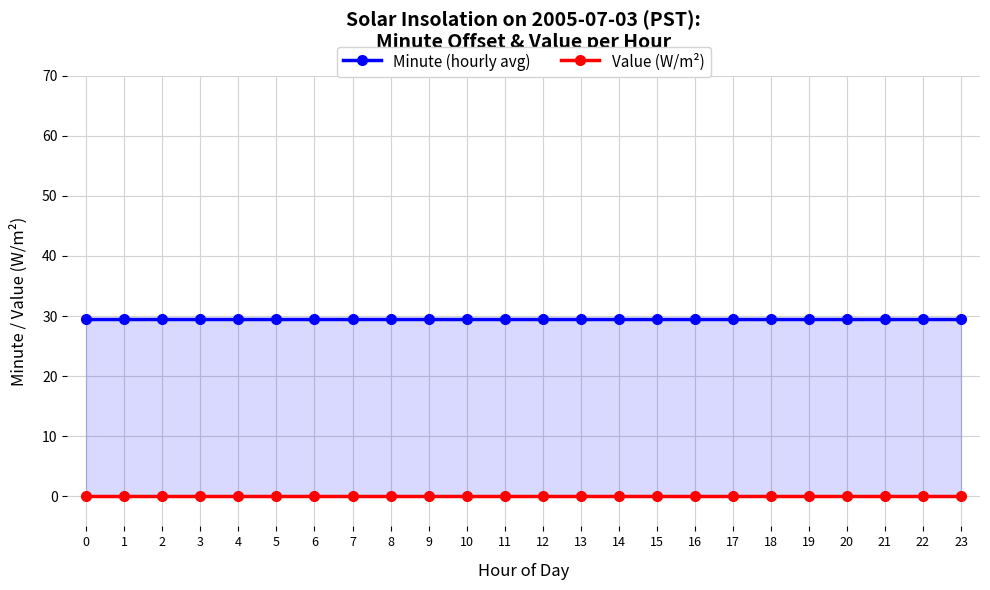

True or false: Value (W/m²) and Minute (hourly avg) cross at least once.

False